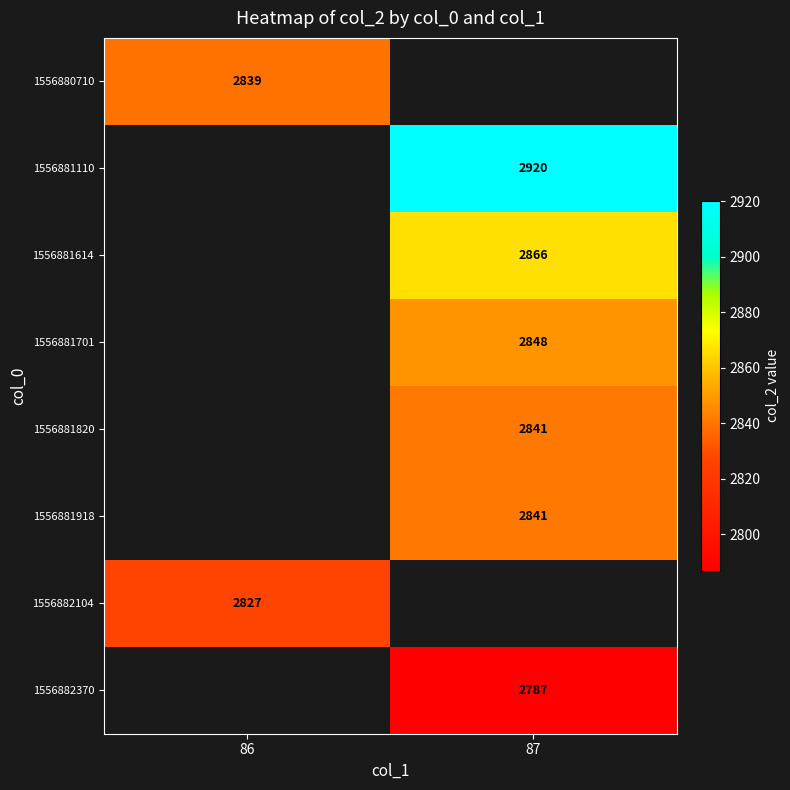

The value of 1556880710 at 86 is 2839. True or false?

True